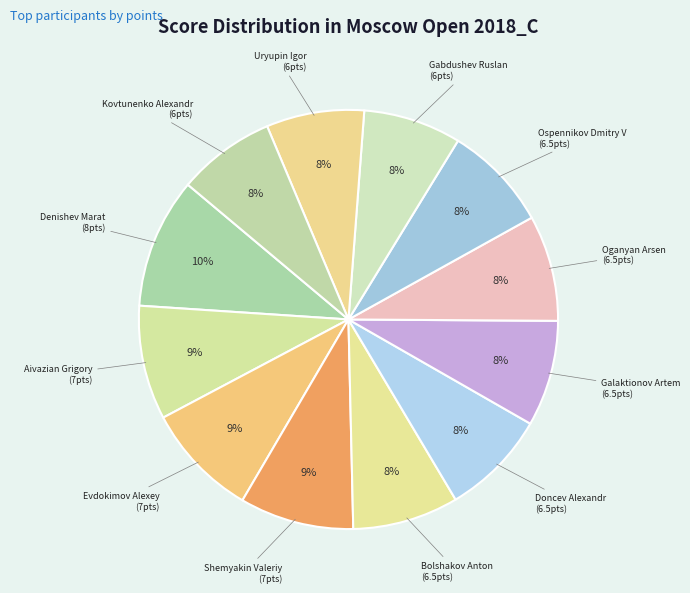

Is Aivazian Grigory the majority of the pie?

No